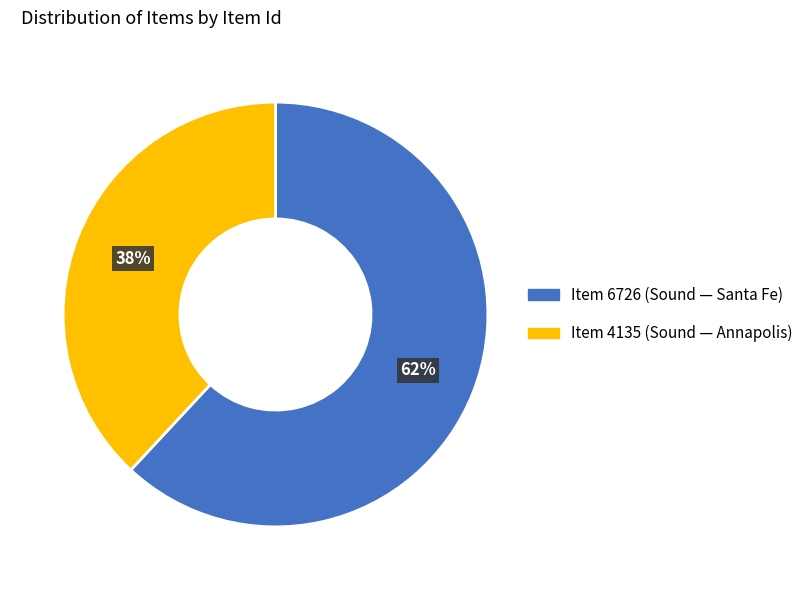

To the nearest percent, what is the average slice percentage?

50%